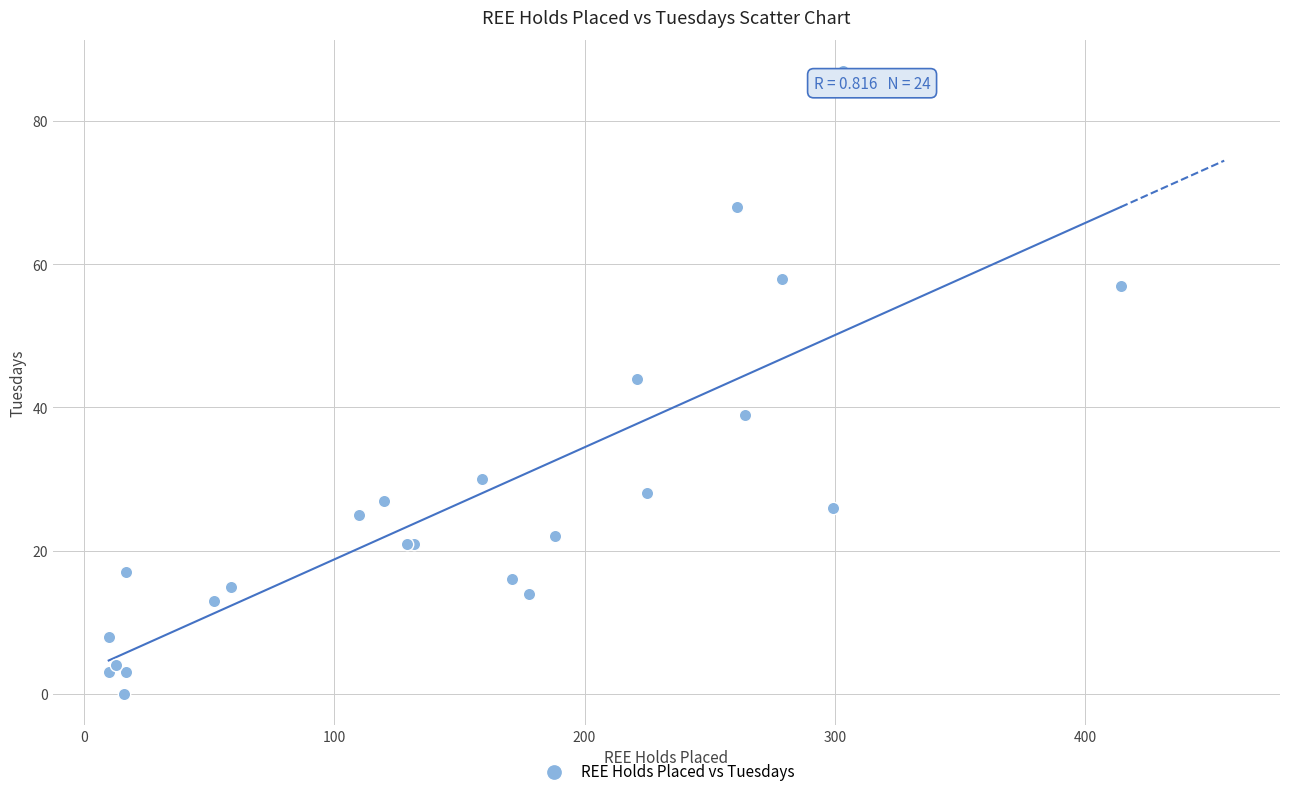

What Y value in the scatter plot is closest to 43?

44